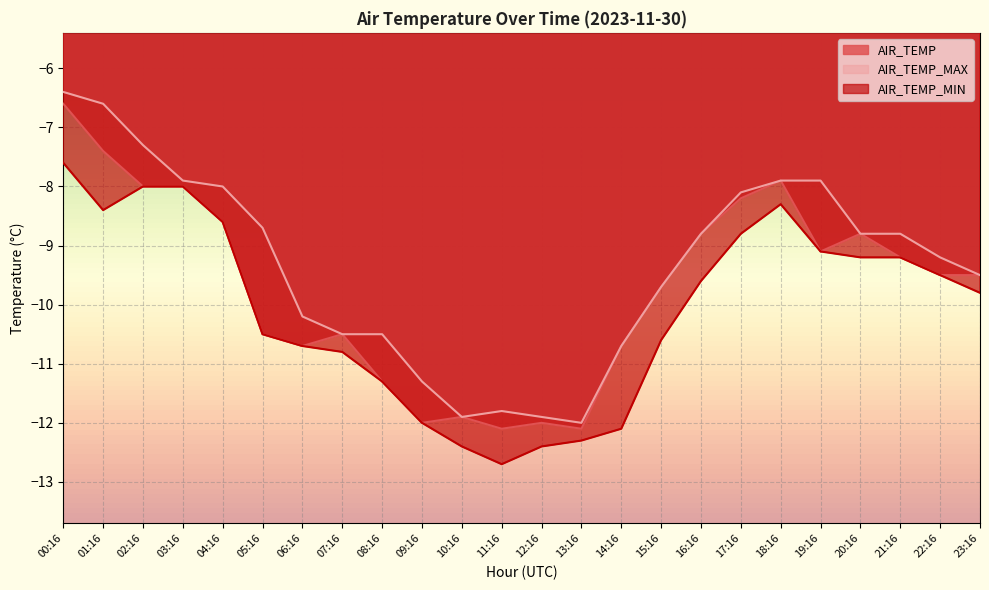

Reading left to right, transcribe all the data shown in this chart.

AIR_TEMP: -6.6	-7.4	-8.0	-8.0	-8.6	-10.5	-10.7	-10.5	-11.3	-12.0	-11.9	-12.1	-12.0	-12.1	-10.7	-9.7	-8.8	-8.2	-7.9	-9.1	-8.8	-9.2	-9.5	-9.5
AIR_TEMP_MAX: -6.4	-6.6	-7.3	-7.9	-8.0	-8.7	-10.2	-10.5	-10.5	-11.3	-11.9	-11.8	-11.9	-12.0	-10.7	-9.7	-8.8	-8.1	-7.9	-7.9	-8.8	-8.8	-9.2	-9.5
AIR_TEMP_MIN: -7.6	-8.4	-8.0	-8.0	-8.6	-10.5	-10.7	-10.8	-11.3	-12.0	-12.4	-12.7	-12.4	-12.3	-12.1	-10.6	-9.6	-8.8	-8.3	-9.1	-9.2	-9.2	-9.5	-9.8